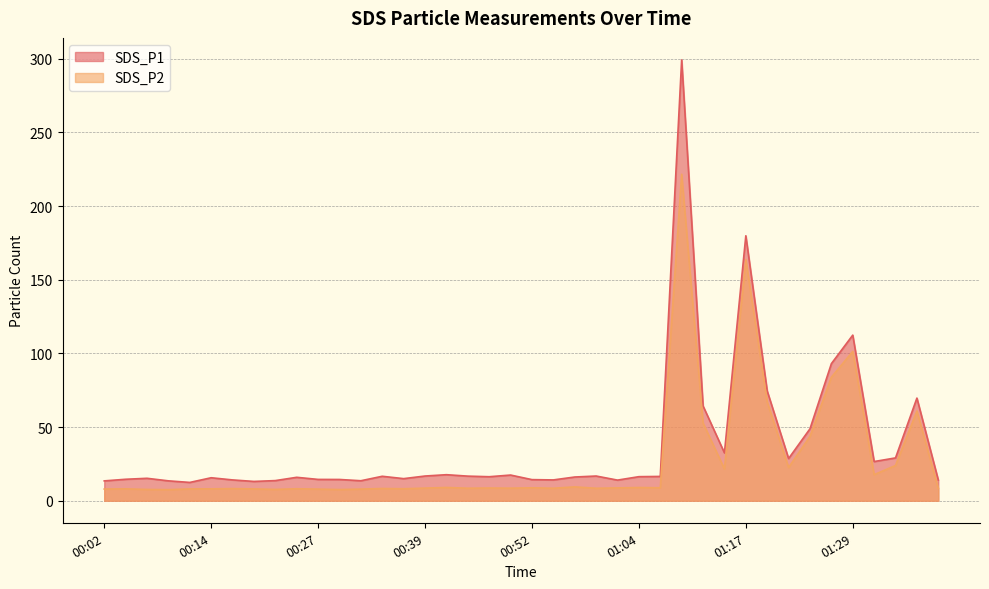

Rank the categories by SDS_P2 value from highest to lowest.

01:09, 01:17, 01:29, 01:27, 01:19, 01:37, 01:12, 01:24, 01:34, 01:22, 01:14, 01:32, 00:57, 00:42, 01:04, 01:07, 00:52, 01:02, 00:47, 00:39, 00:49, 00:44, 00:54, 00:59, 01:39, 00:34, 00:17, 00:24, 00:37, 00:04, 00:14, 00:12, 00:19, 00:02, 00:27, 00:32, 00:22, 00:07, 00:29, 00:09